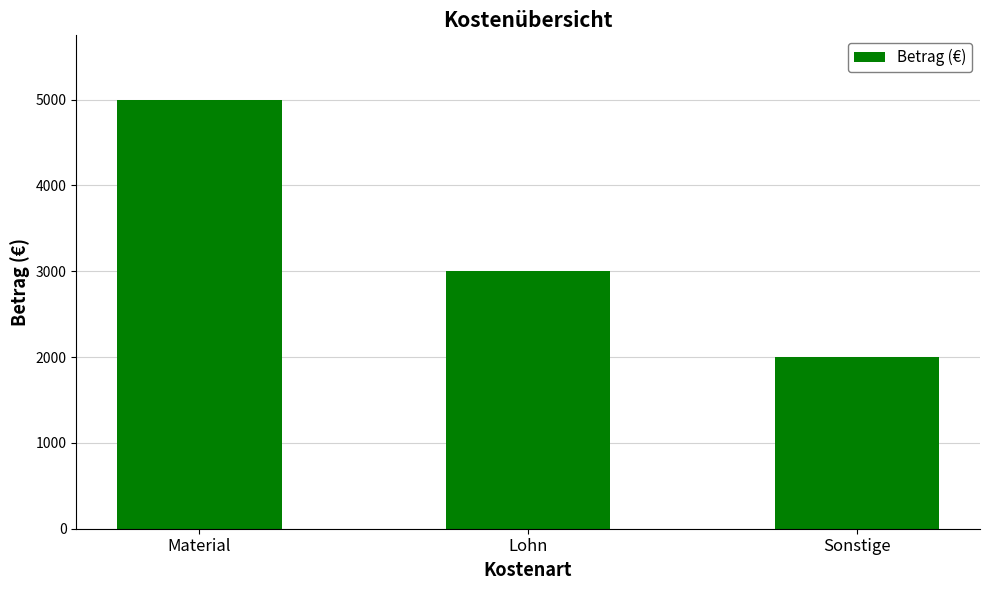

The chart shows a value of 2000 at Sonstige. True or false?

True